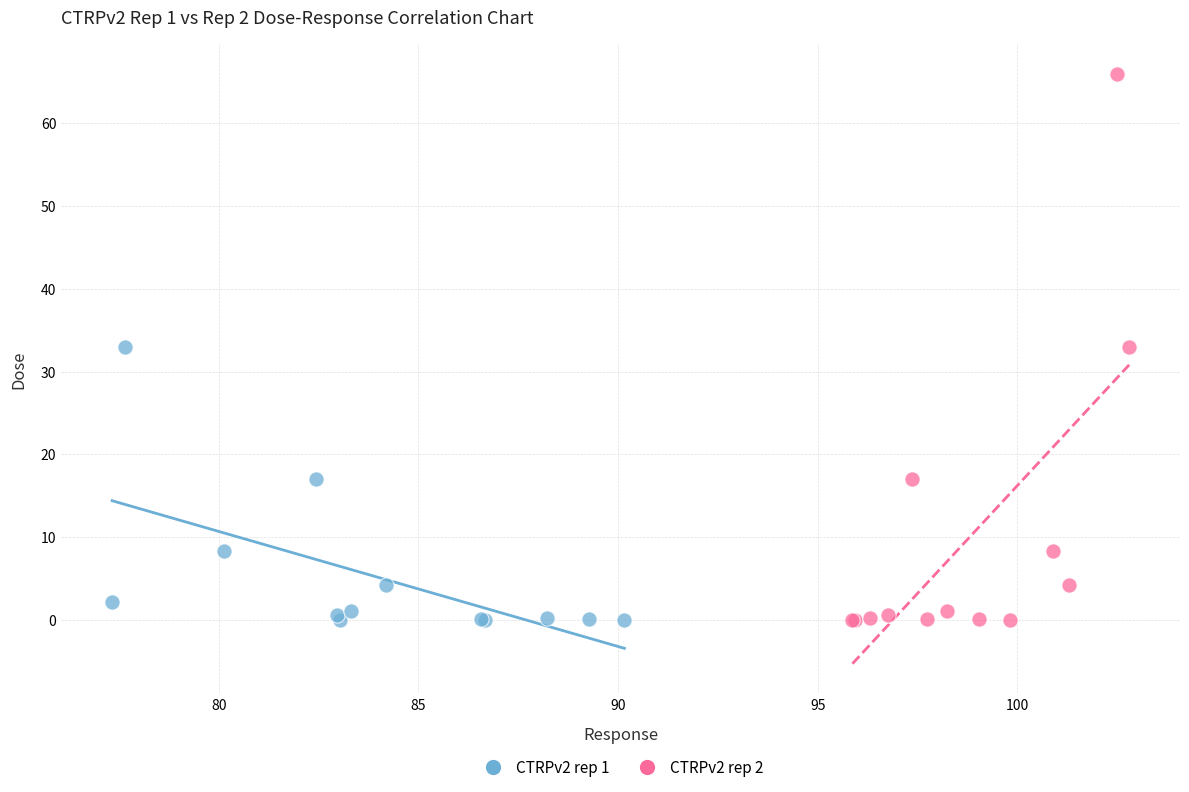

Which series reaches the maximum Y coordinate?

CTRPv2 rep 2